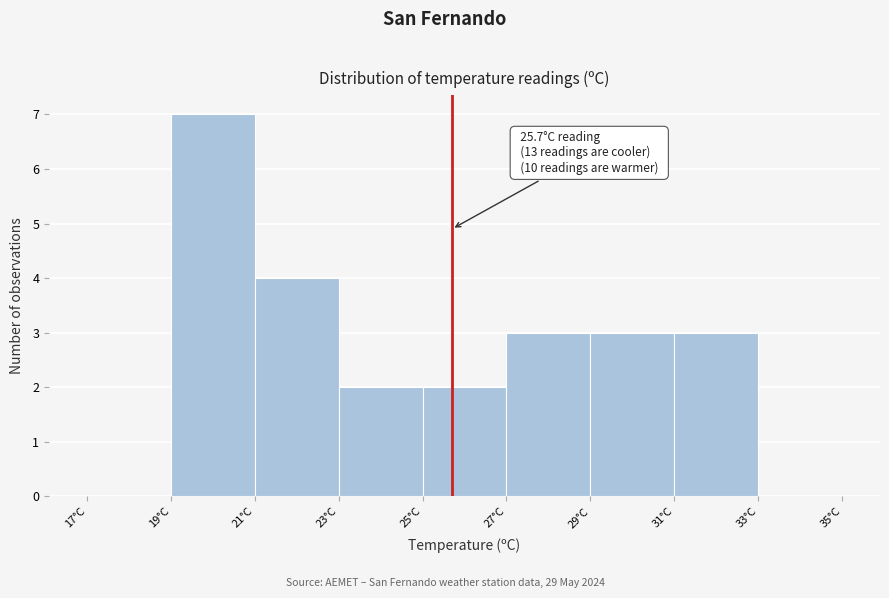

Which range on the x-axis has the tallest bar?

19 to 21